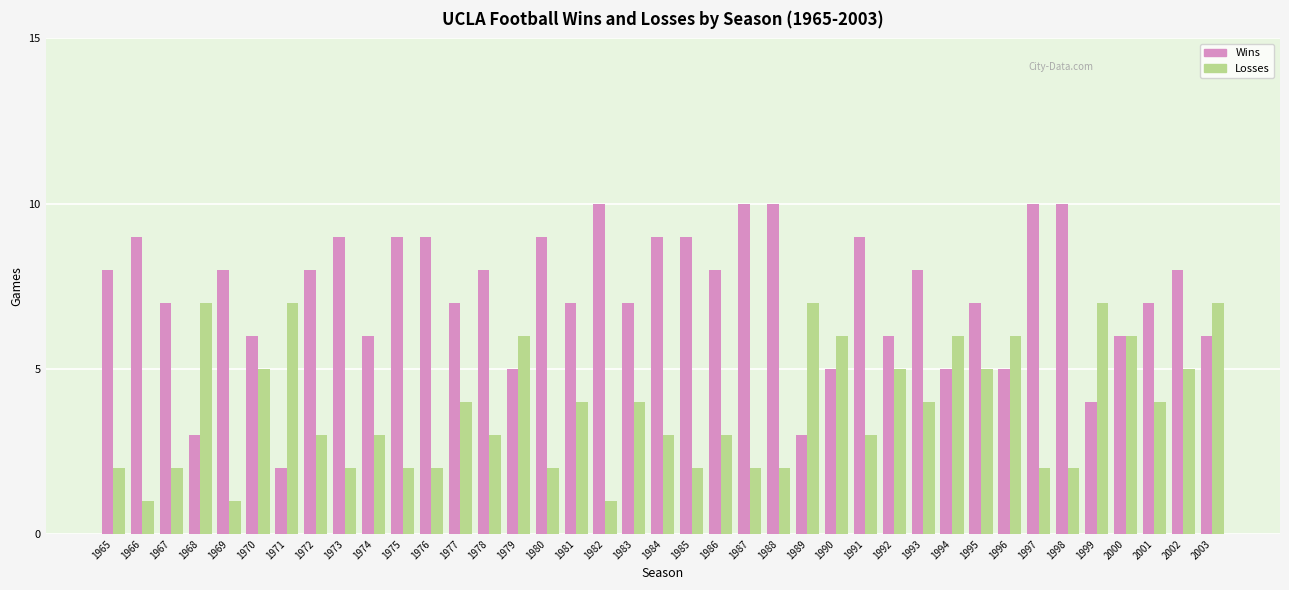

Is the value of Wins at 1999 greater than the value of Losses at 1996?

No